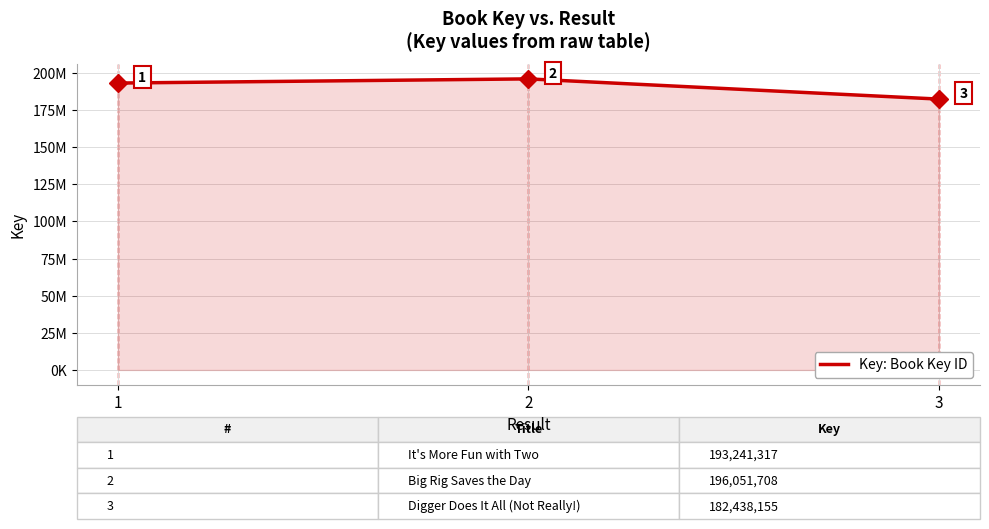

The value at 1 is 259605645. True or false?

False